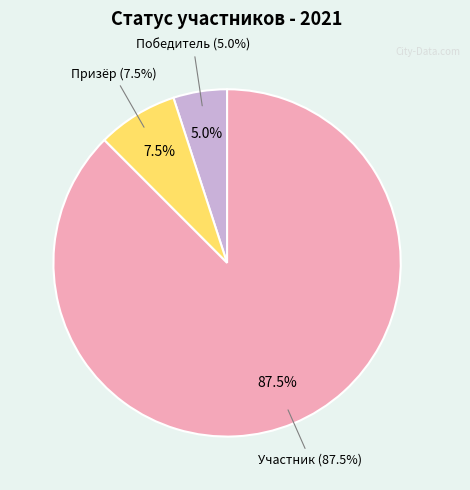

Which has a higher value, 5 or 5?

5